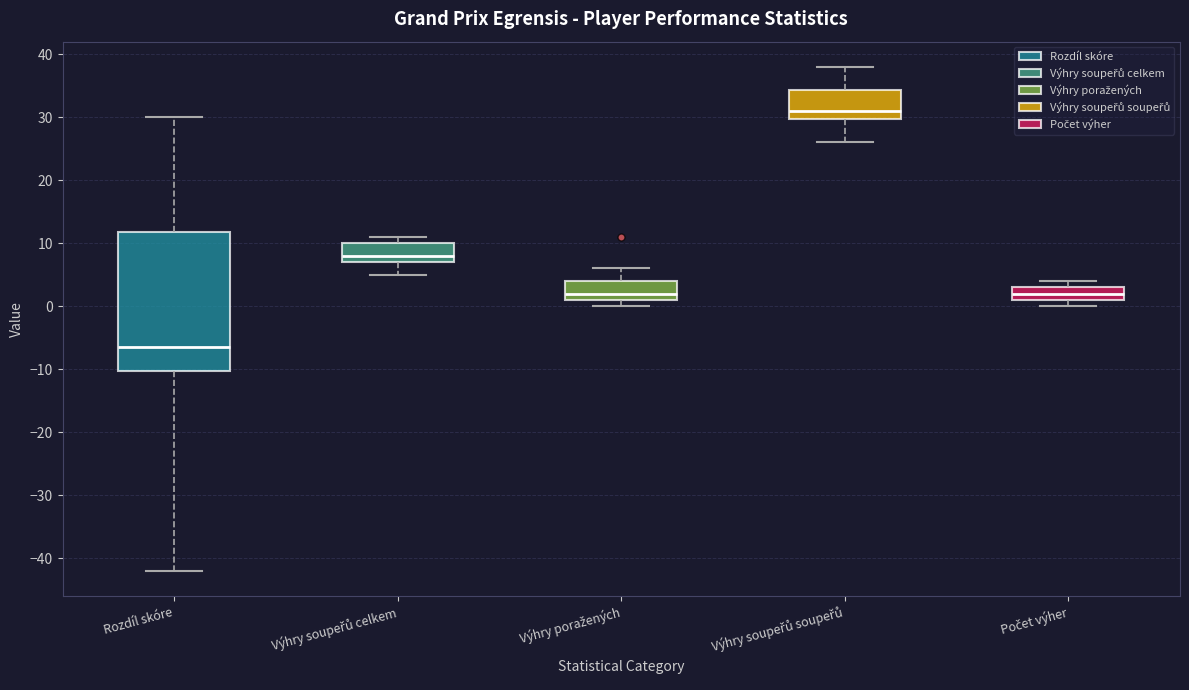

Which box is the tallest, from its lower edge to its upper edge?

Rozdíl skóre